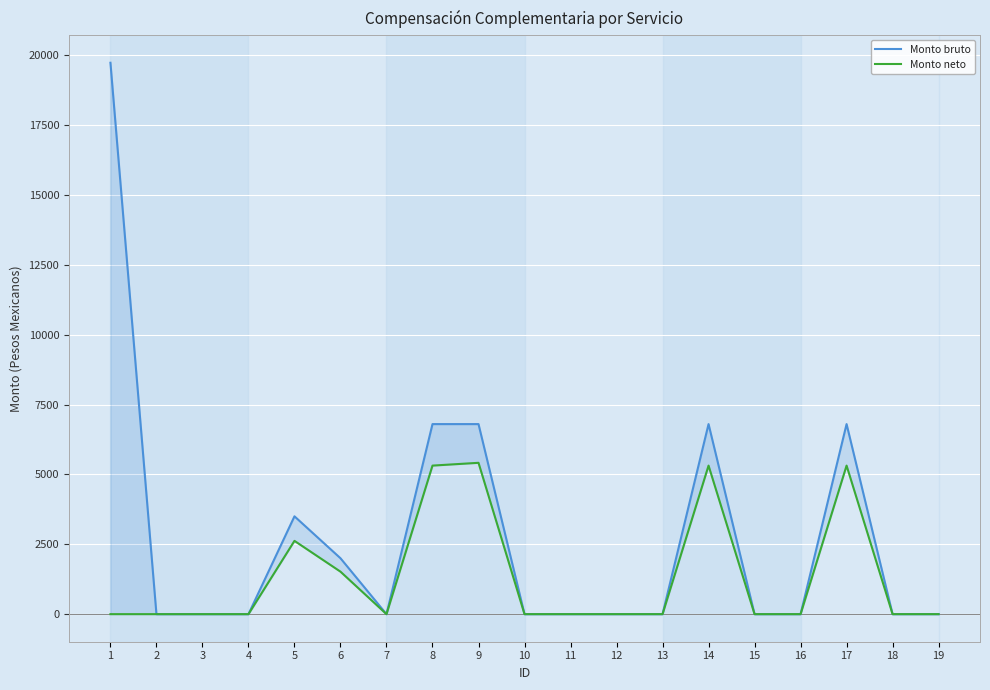

Where is the first local maximum for Monto neto?

5